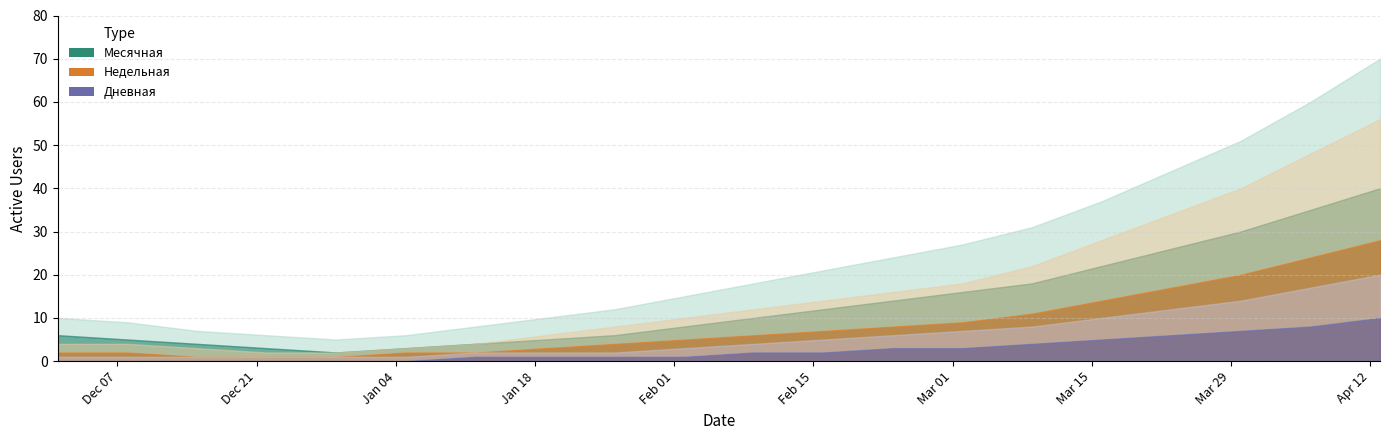

What is the highest value of the Недельная series?

28